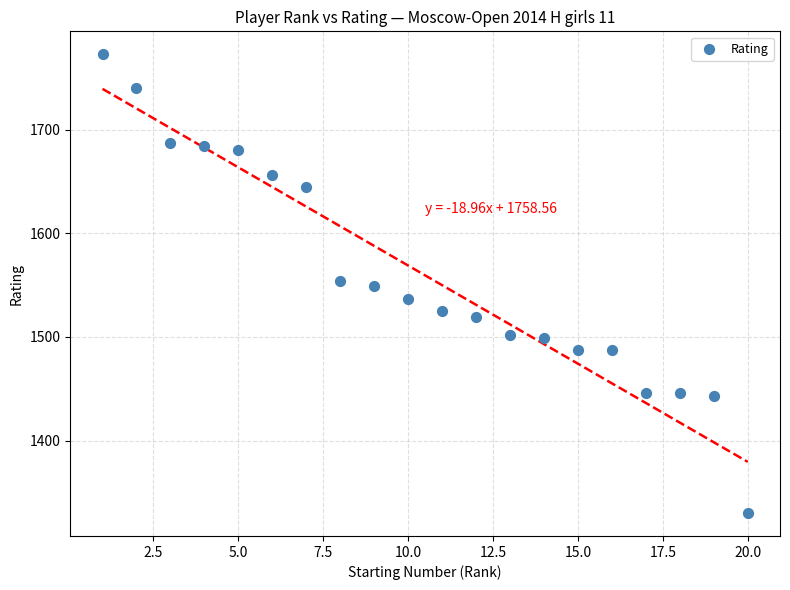

What is the range of Y values (max minus min)?

443